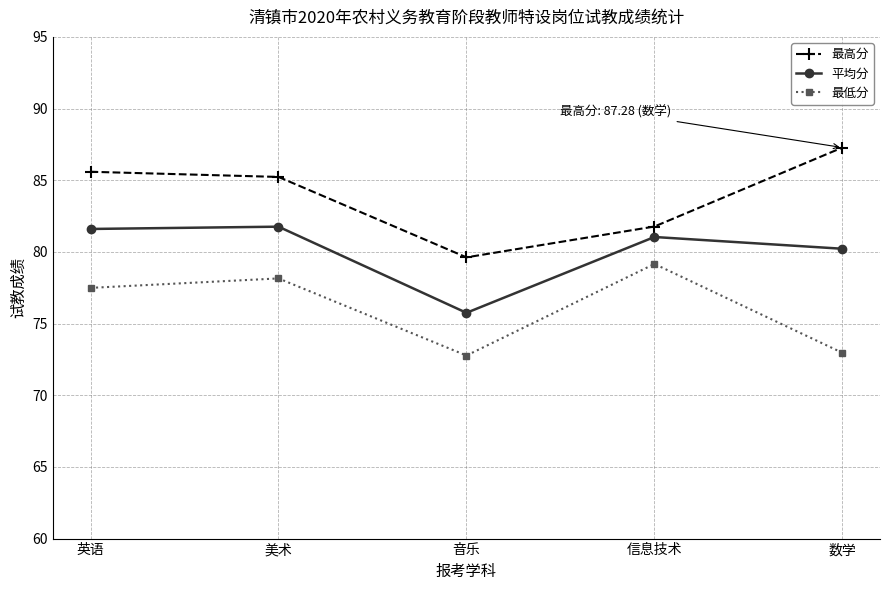

Is the value of 最高分 at 信息技术 greater than the value of 最低分 at 英语?

Yes